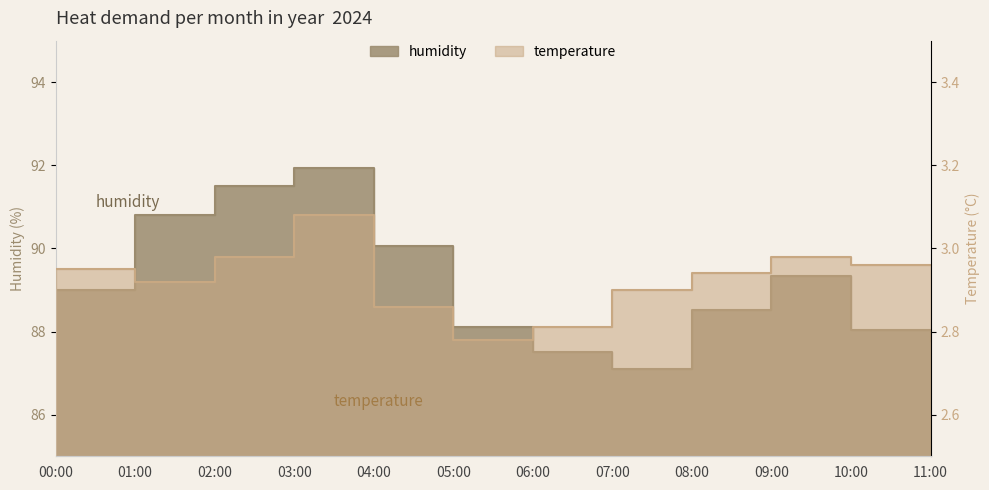

What are all the series names shown in the legend?

humidity, temperature